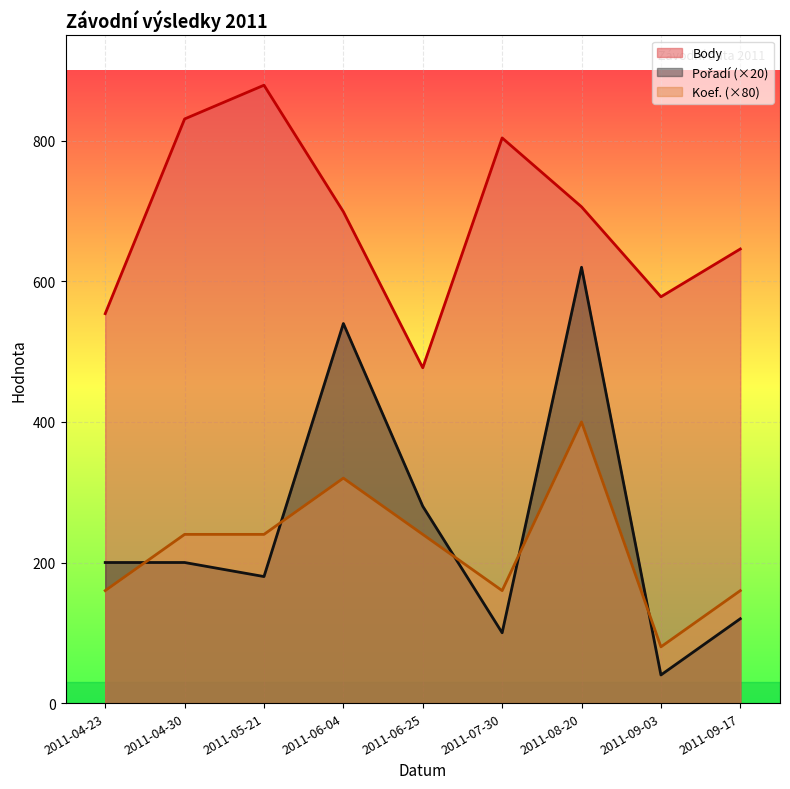

What is the label of the 8th point from the right?

2011-04-30